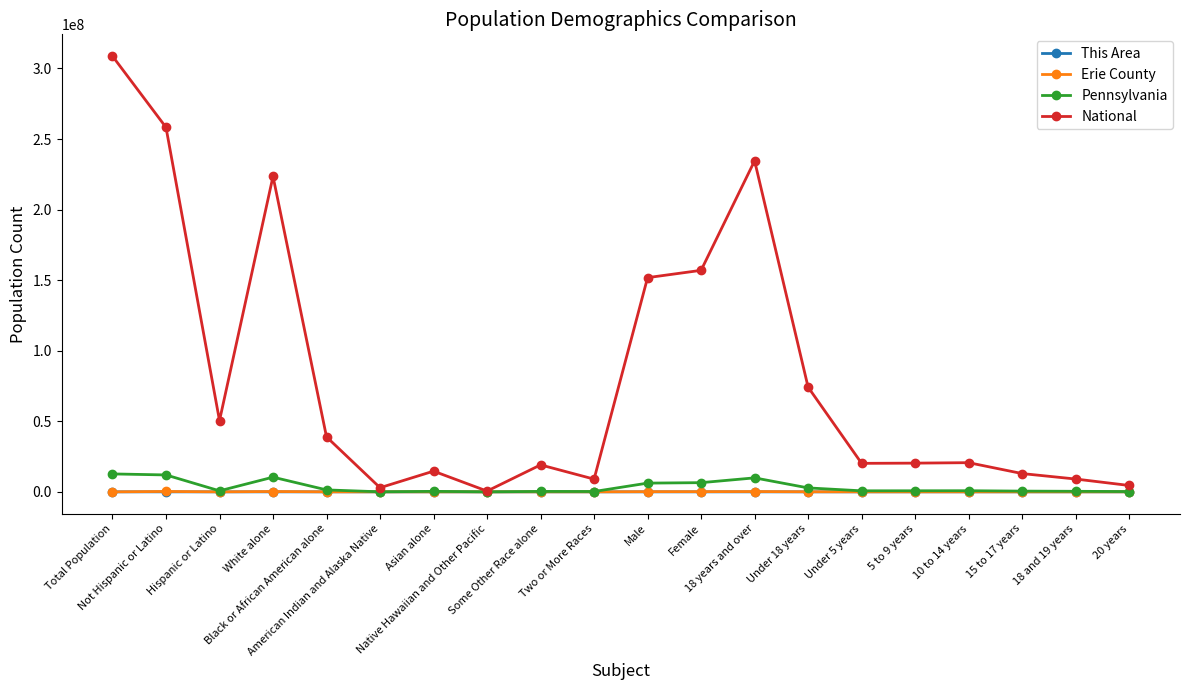

What is the maximum value shown in the chart?

308745538